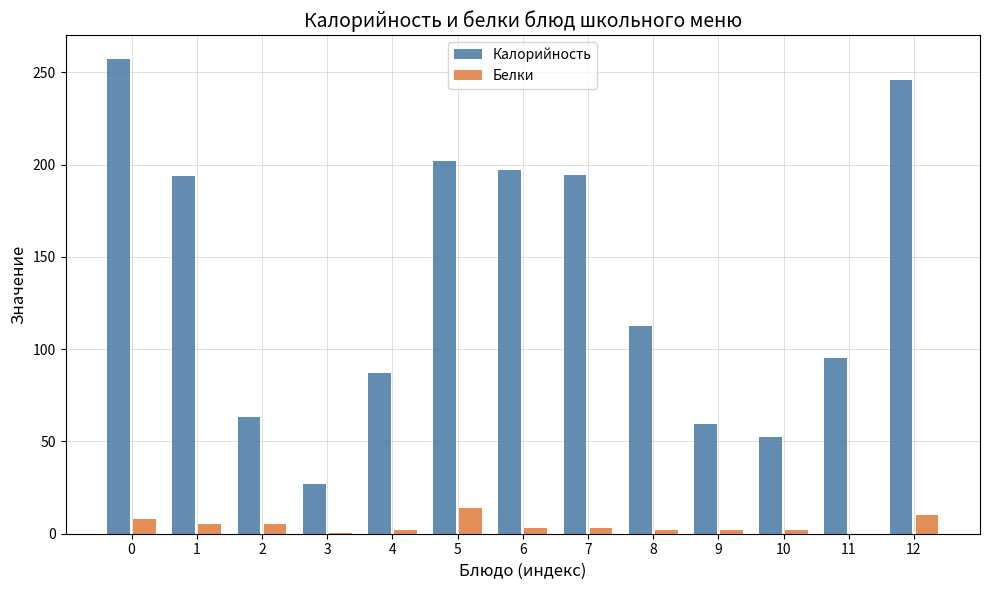

Between 1 and 3, which series saw the biggest shift?

Калорийность